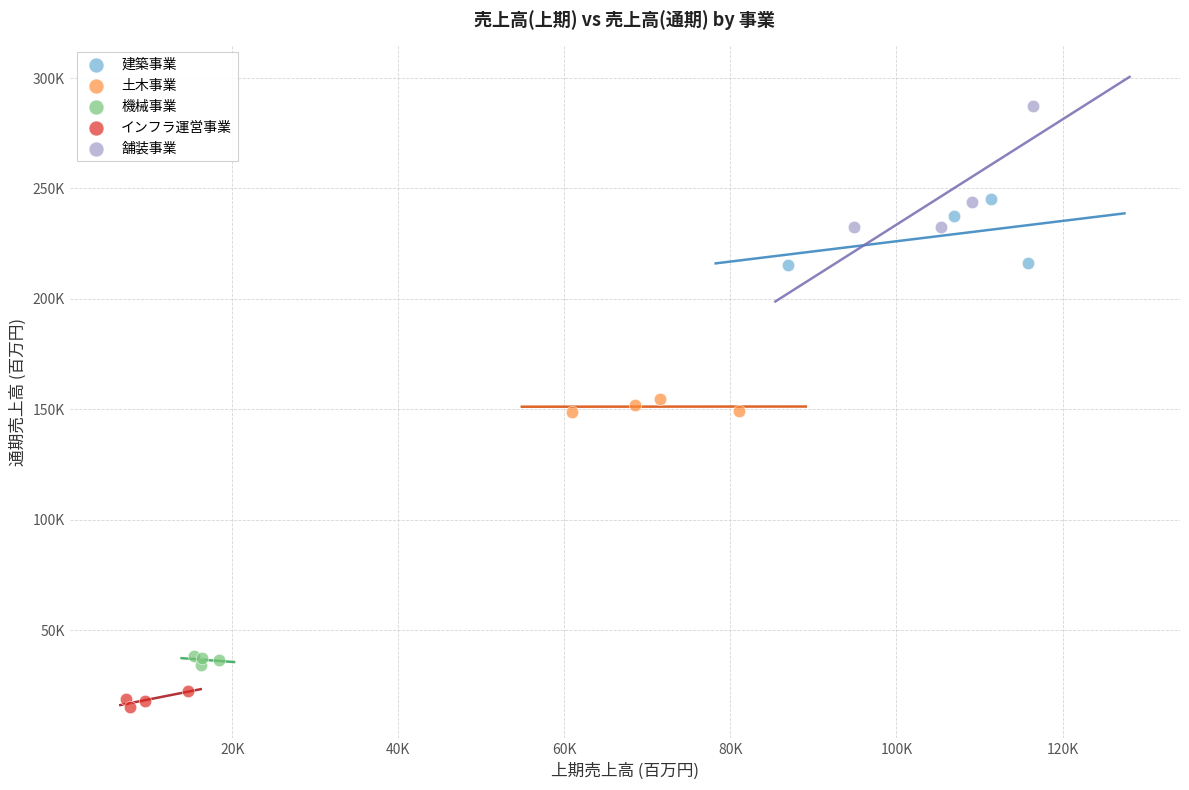

Which series contains the lowest Y value?

インフラ運営事業